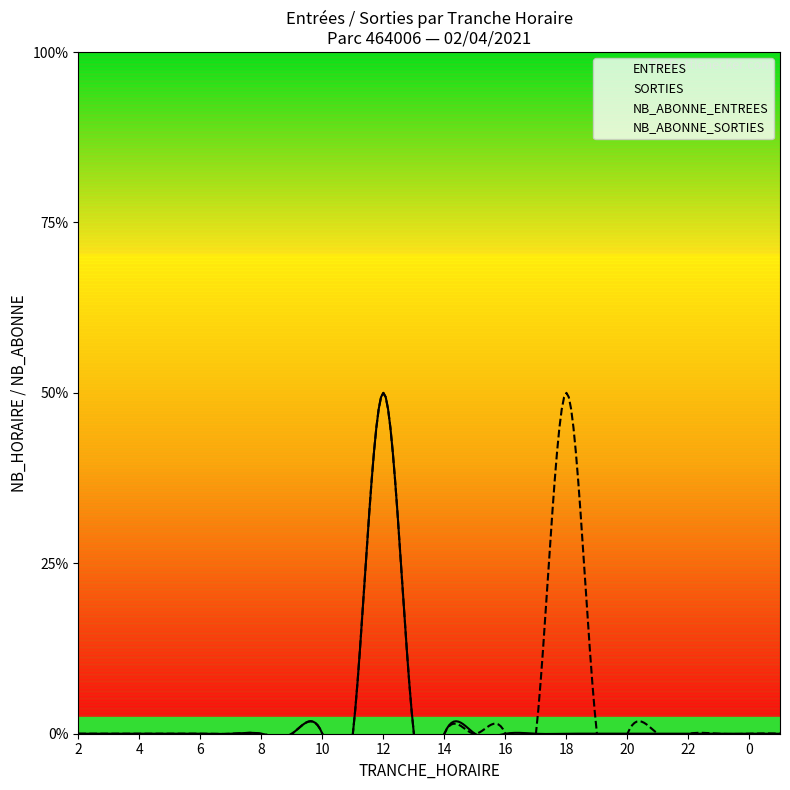

At which category is the sum across all series the highest?

12